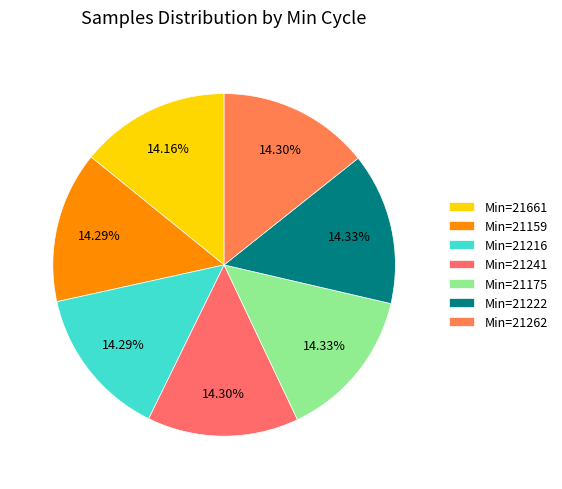

Count the number of slices in the pie.

7